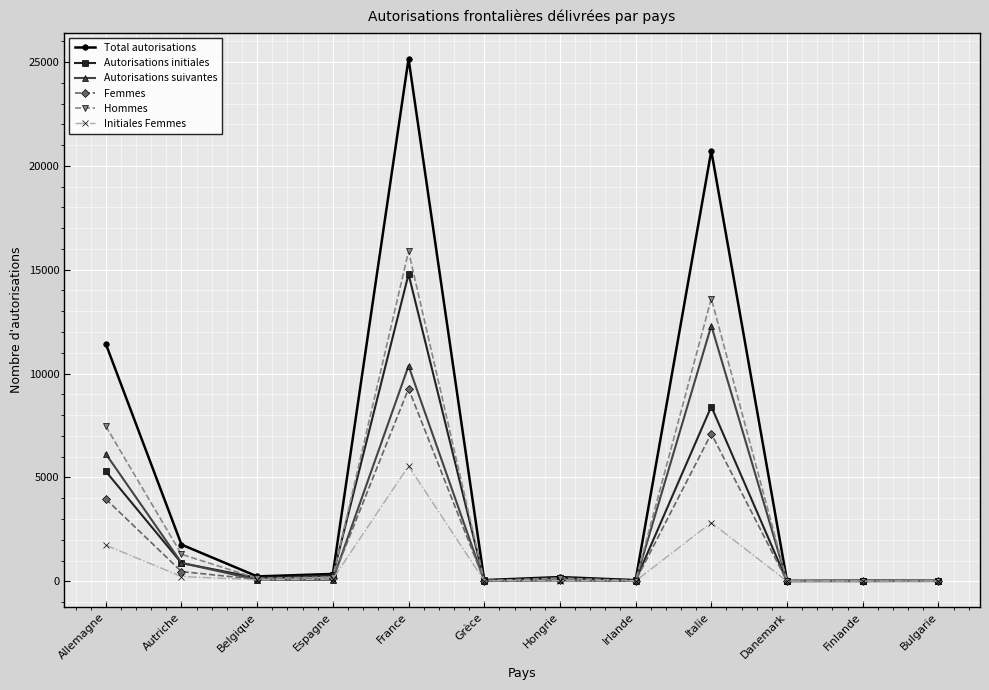

What is the difference between the second highest and second lowest values in the Autorisations initiales series?

8401